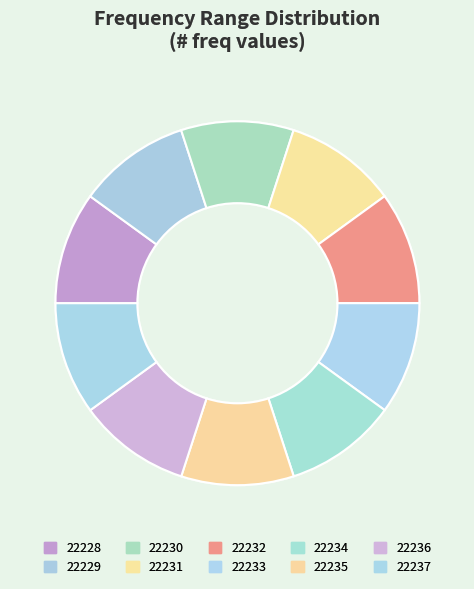

Does any single category account for the majority?

No